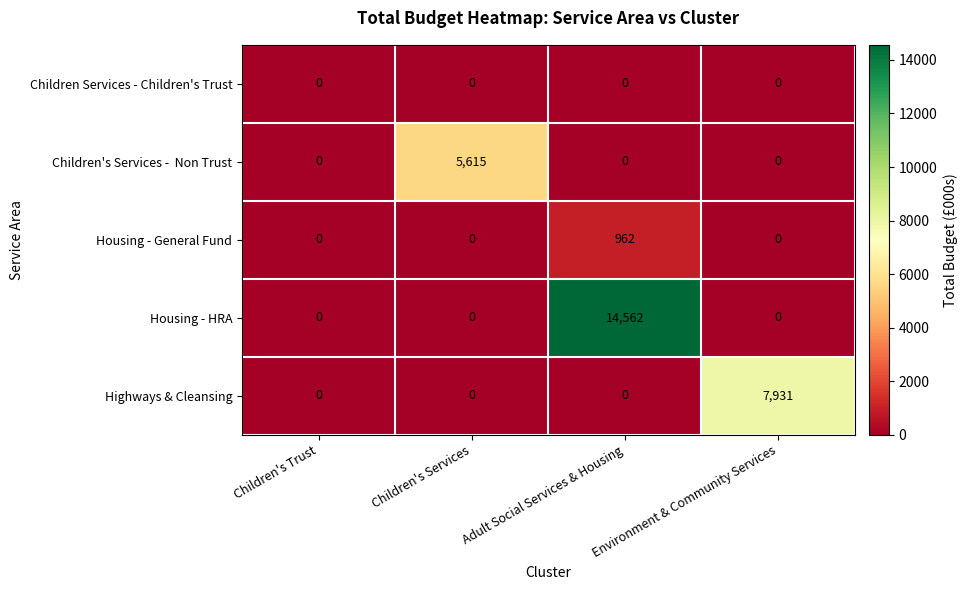

What is the greatest value displayed?

14562